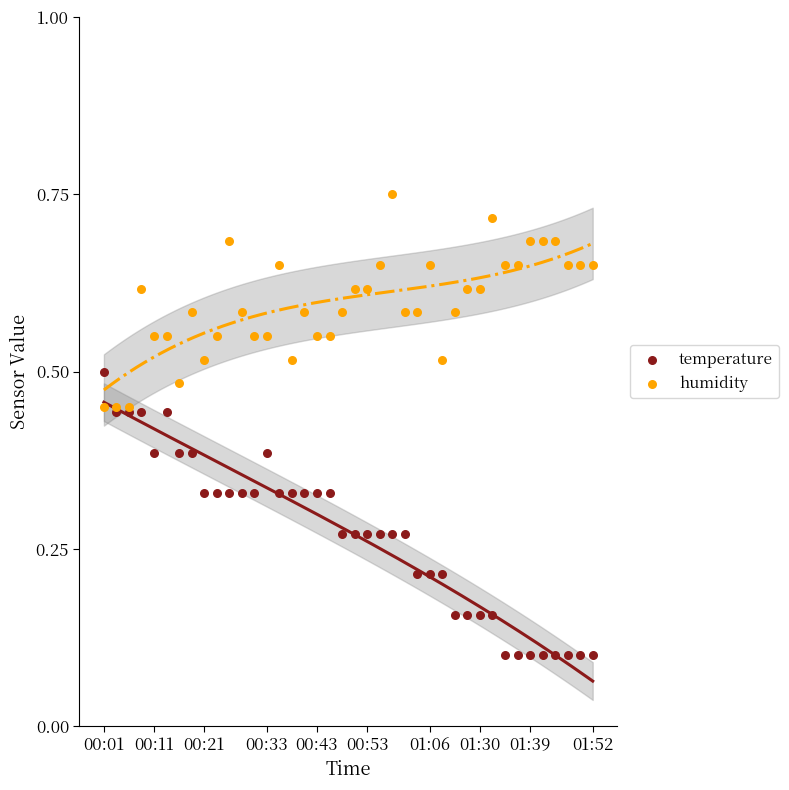

Which series has the largest Y range (max minus min)?

temperature